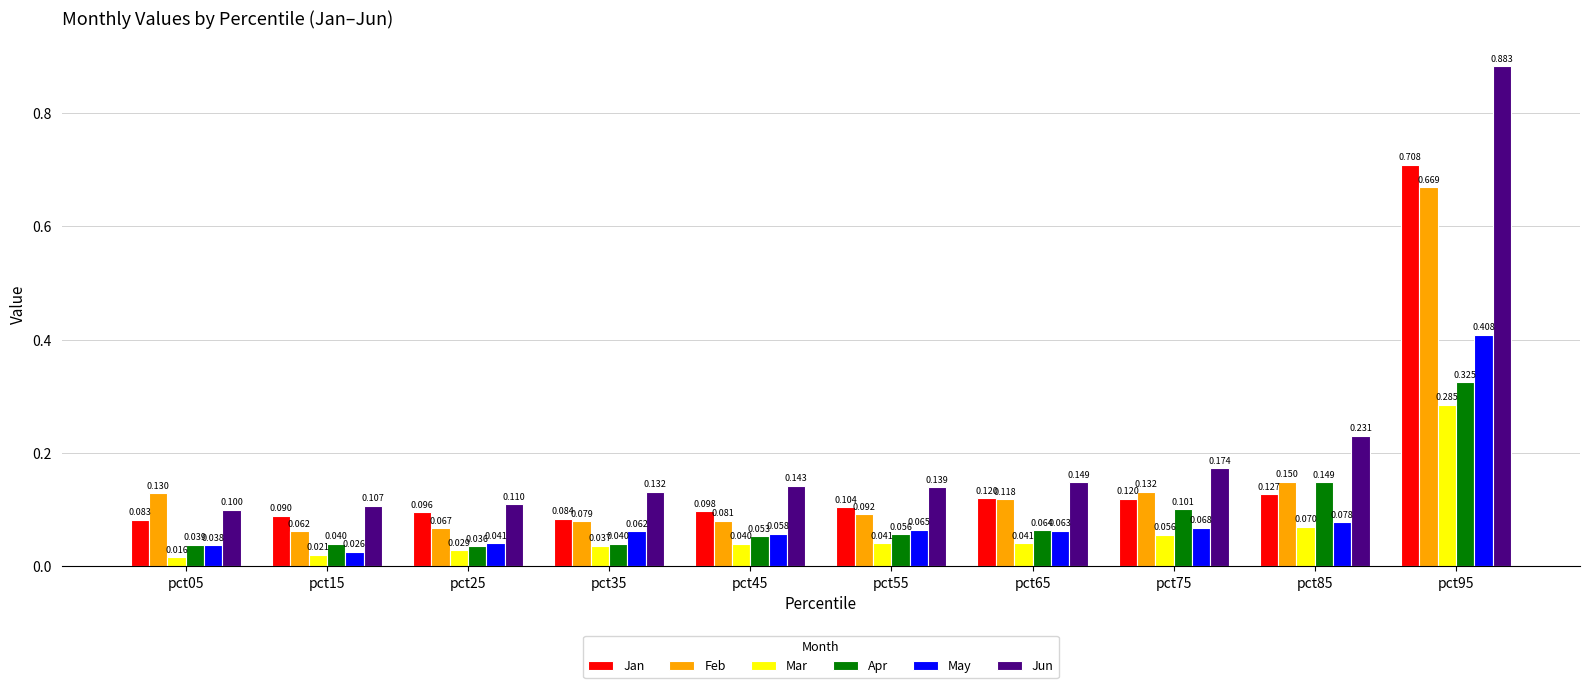

How many bars are there in each group?

6